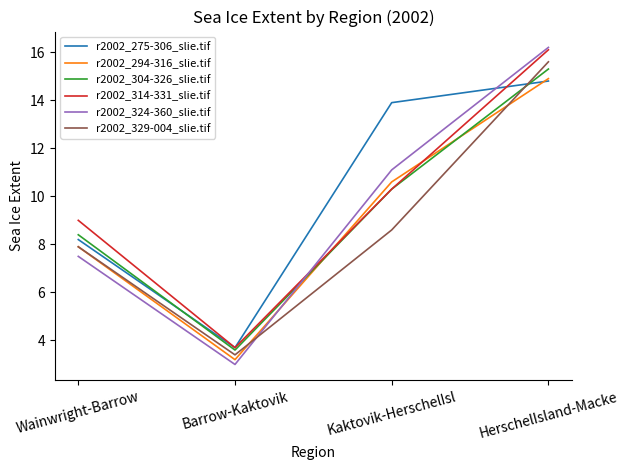

Read the r2002_275-306_slie.tif value at Barrow-Kaktovik.

3.7